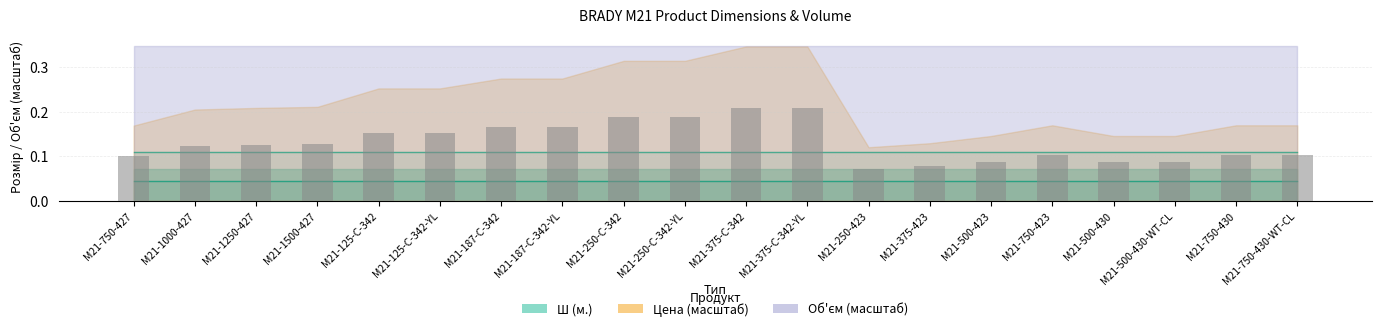

What position from the left is M21-187-C-342?

7